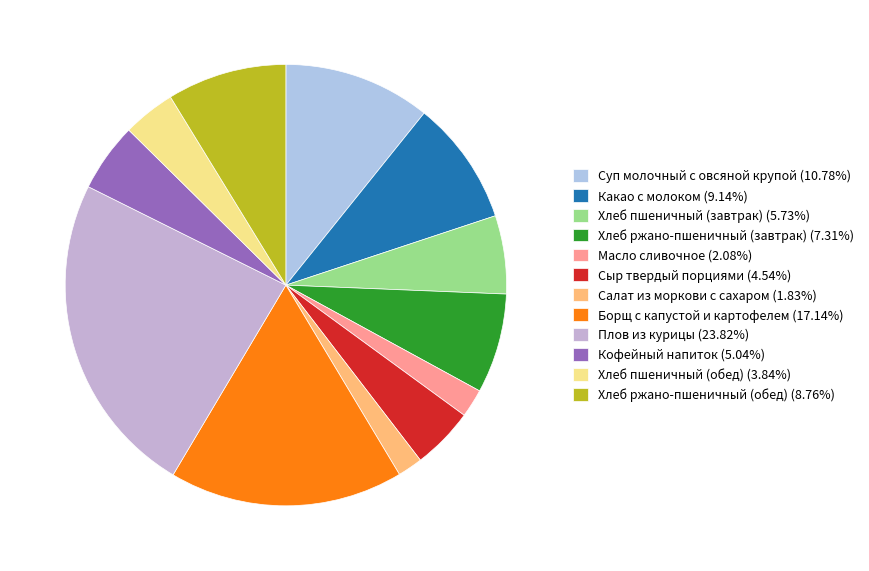

To the nearest percent, what portion does Масло сливочное represent?

2%